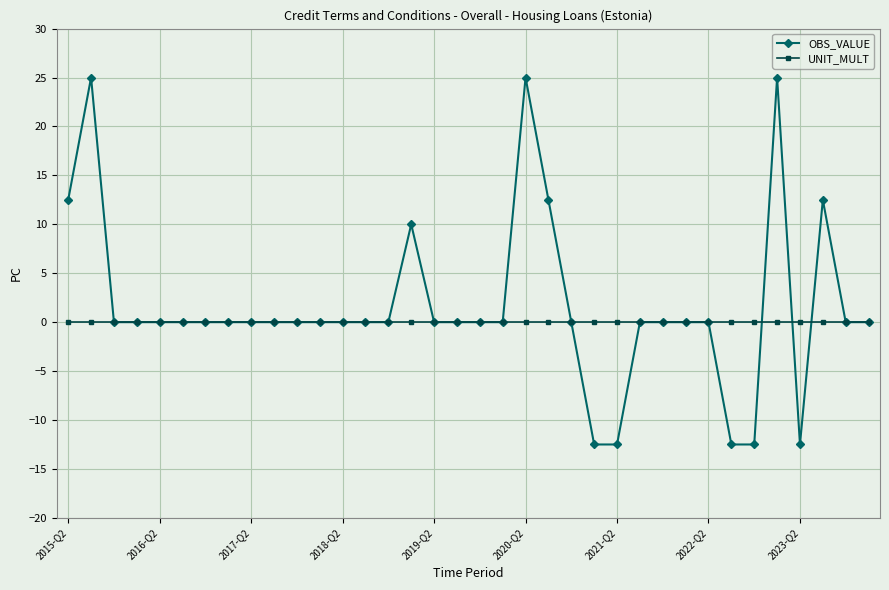

List the series in order of their peak value, lowest first.

UNIT_MULT, OBS_VALUE